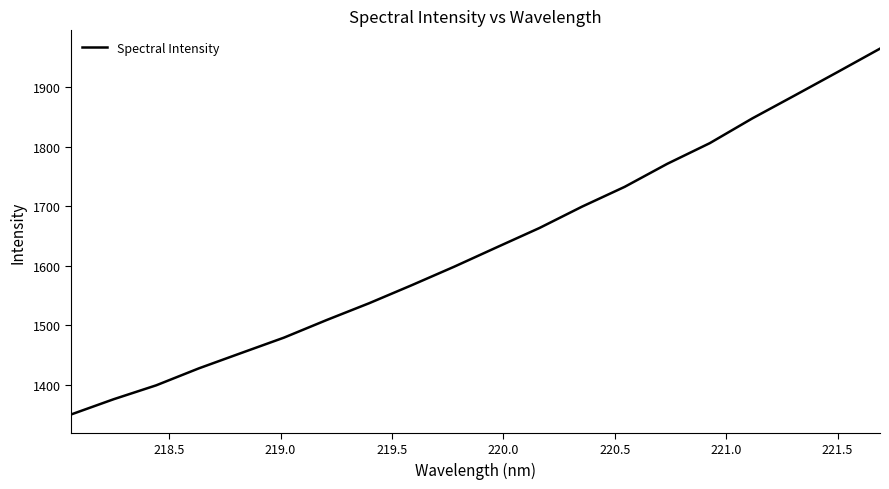

What is the minimum value shown in the chart?

1349.8